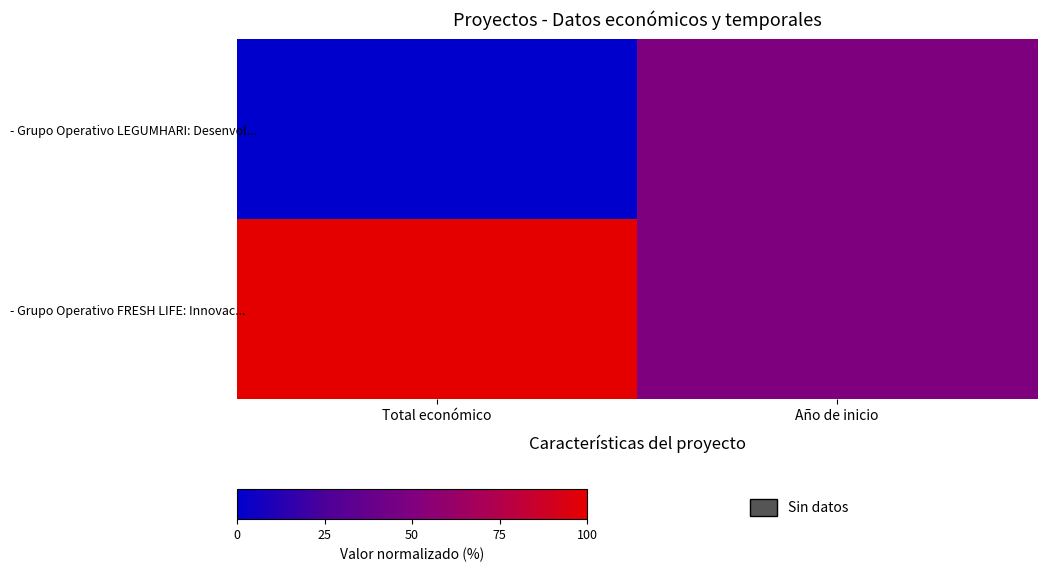

Which has a higher value, Año de inicio or Total económico?

Año de inicio